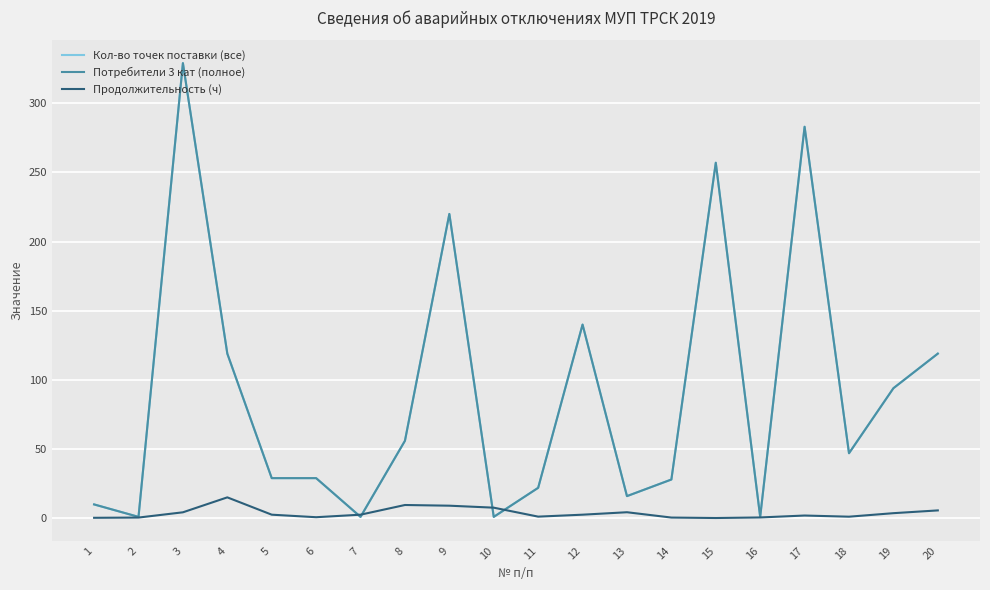

Does the chart display data point markers on the line(s)?

No